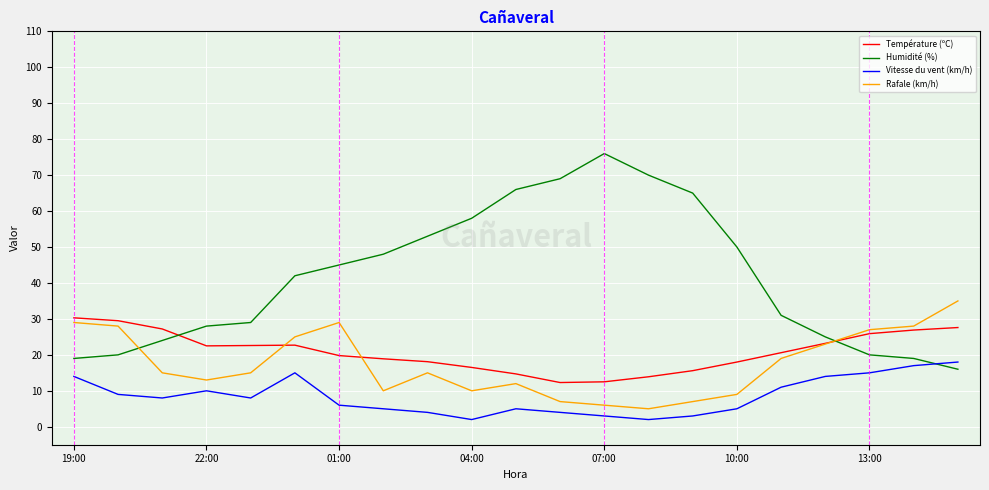

Which series has the largest total across all categories?

Humidité (%)